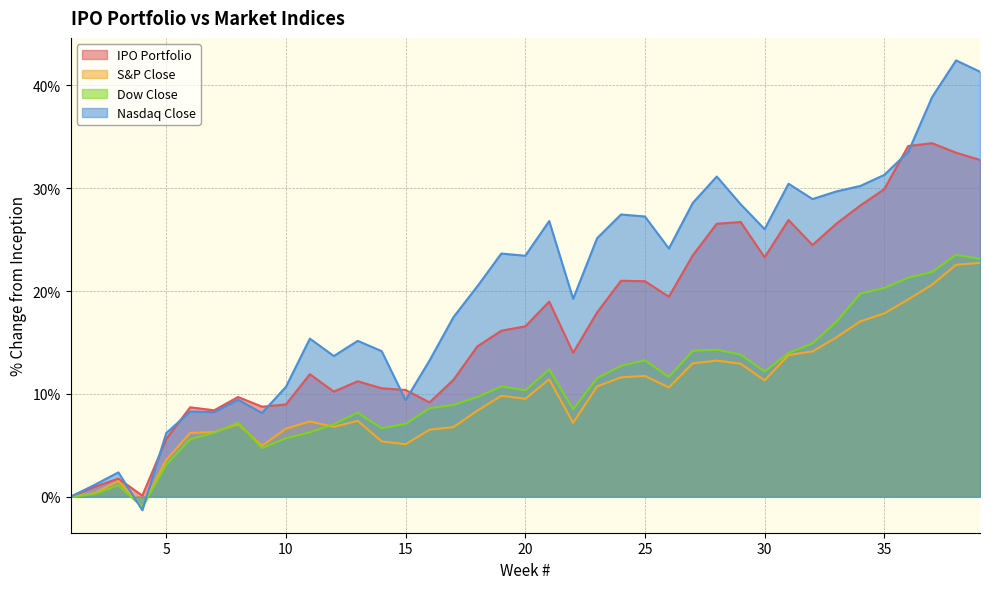

Is it true that IPO Portfolio equals 15.1 at 31?

False